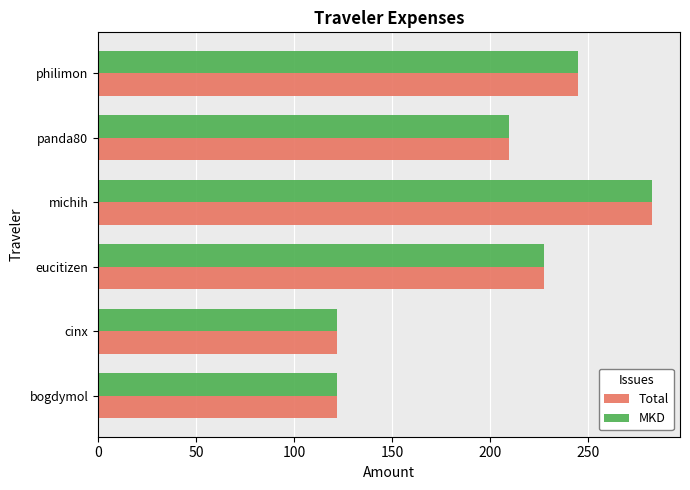

What is the maximum value shown in the chart?

282.7